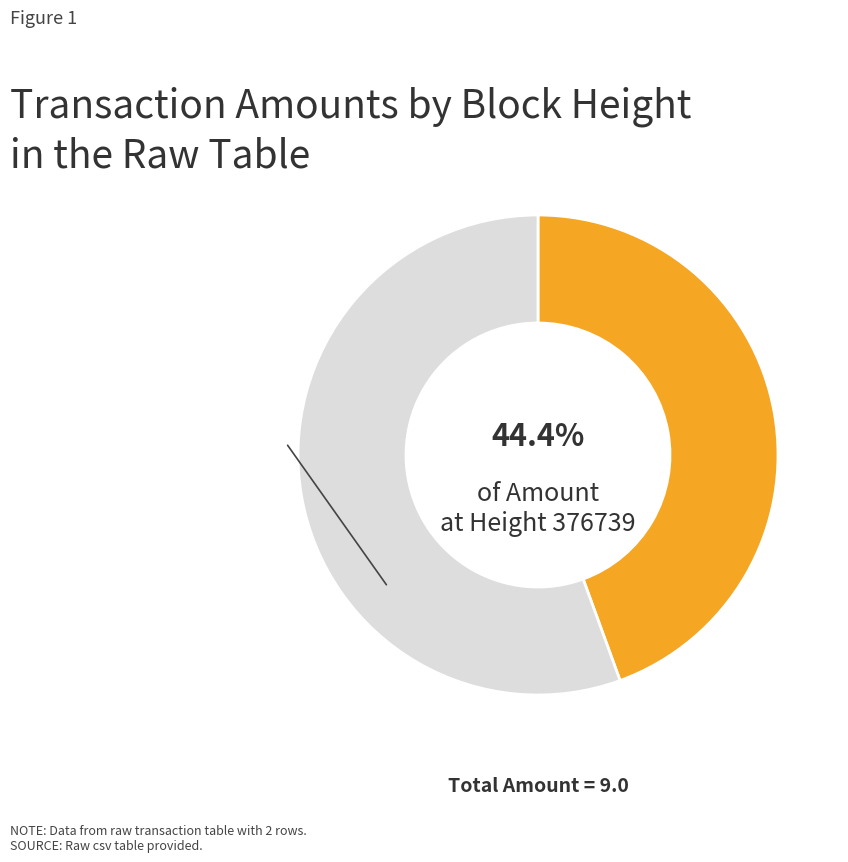

Is there a majority slice in this chart?

Yes